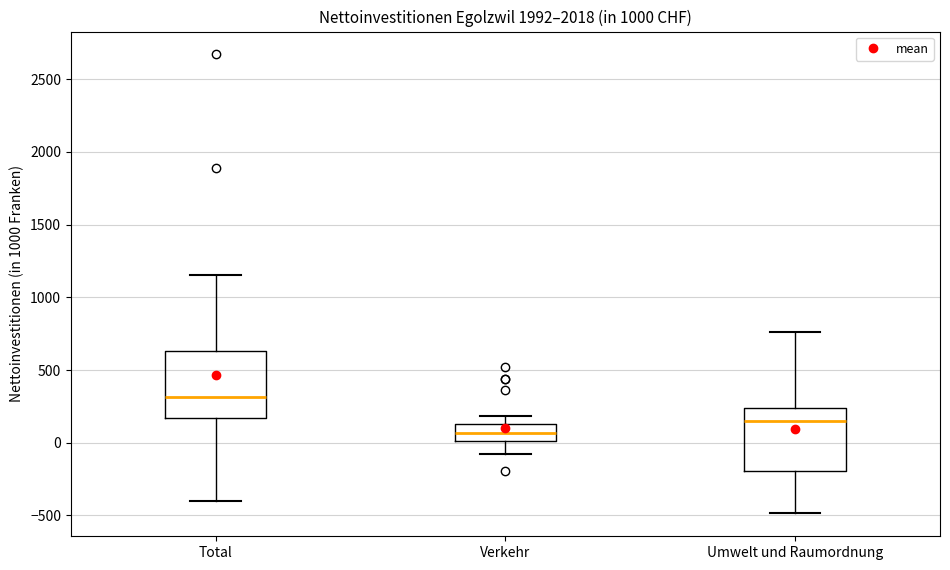

Which box has the lowest median line?

Verkehr